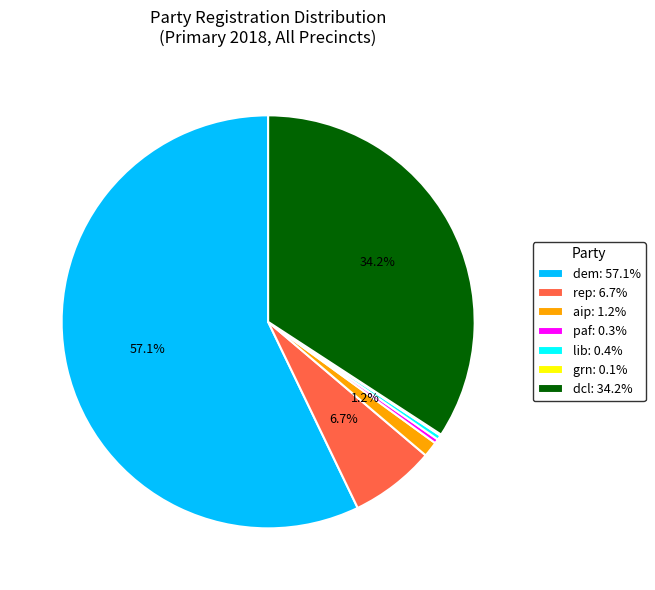

Does any single category account for the majority?

Yes